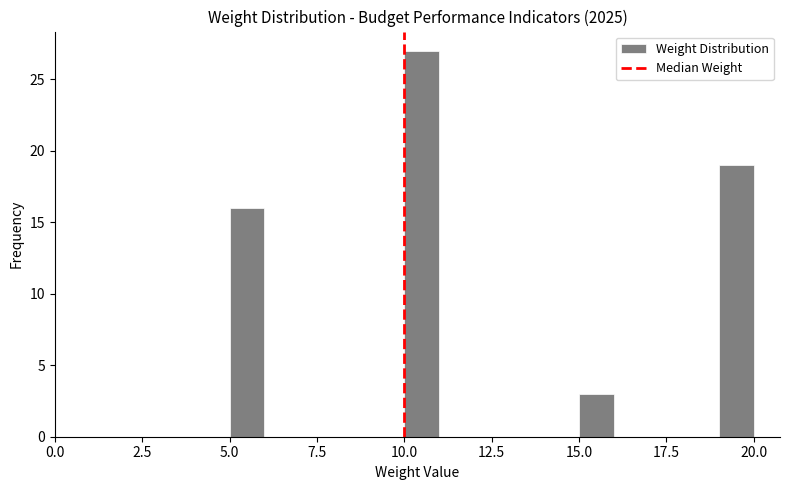

Read against the x-axis, roughly where is the centre of the tallest bar?

10.5